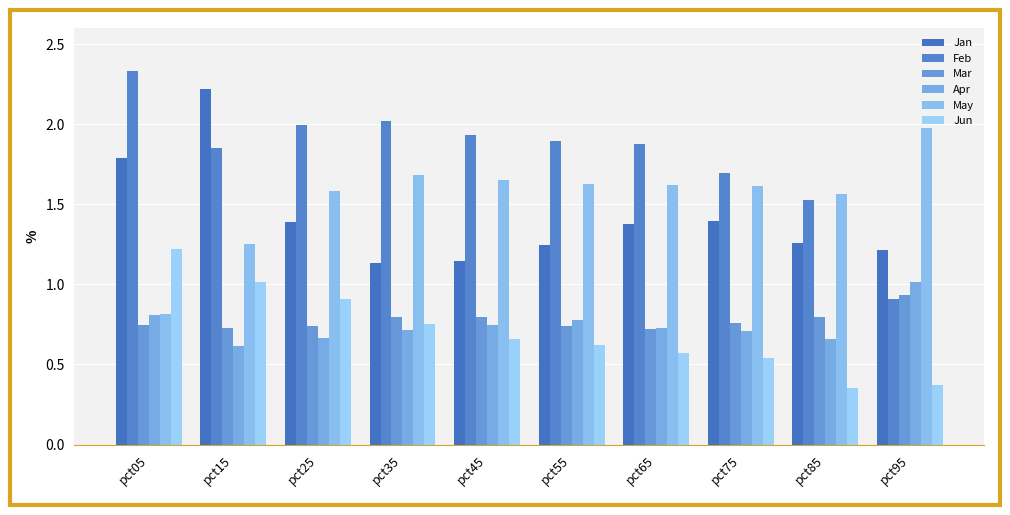

Rank the categories by Mar value from highest to lowest.

pct95, pct35, pct85, pct45, pct75, pct05, pct55, pct25, pct15, pct65